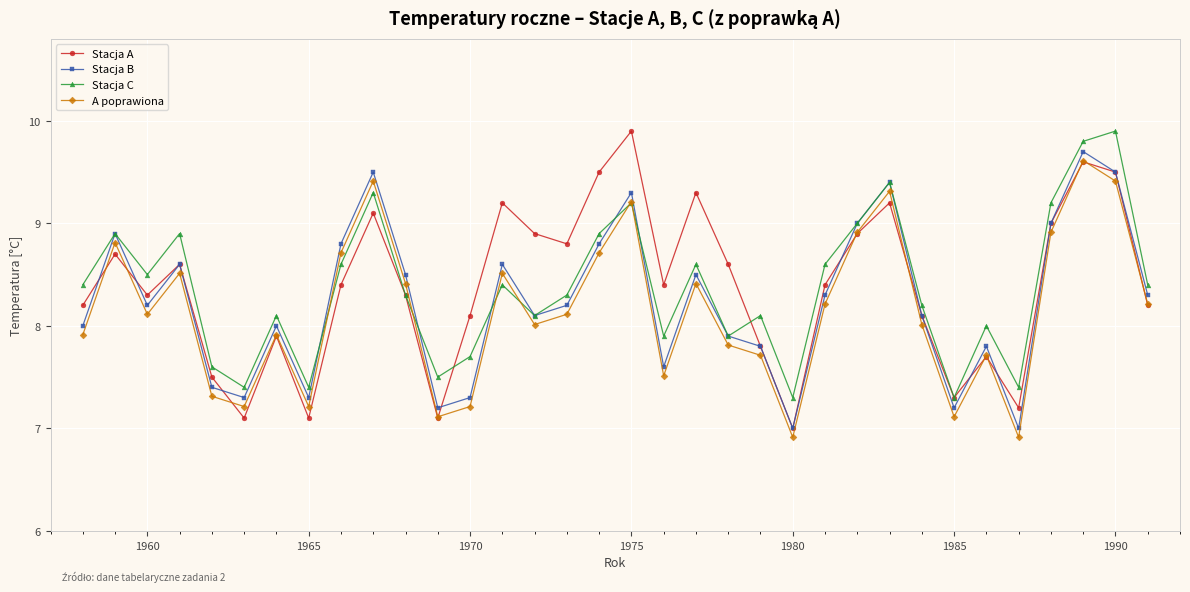

What is the value of the A poprawiona point at the 8th from the left?

7.2